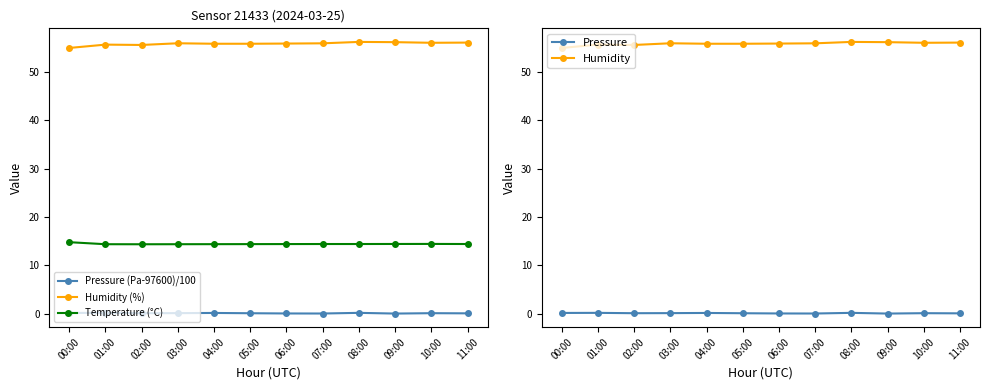

At which label does Pressure (Pa-97600)/100 reach its minimum?

09:00